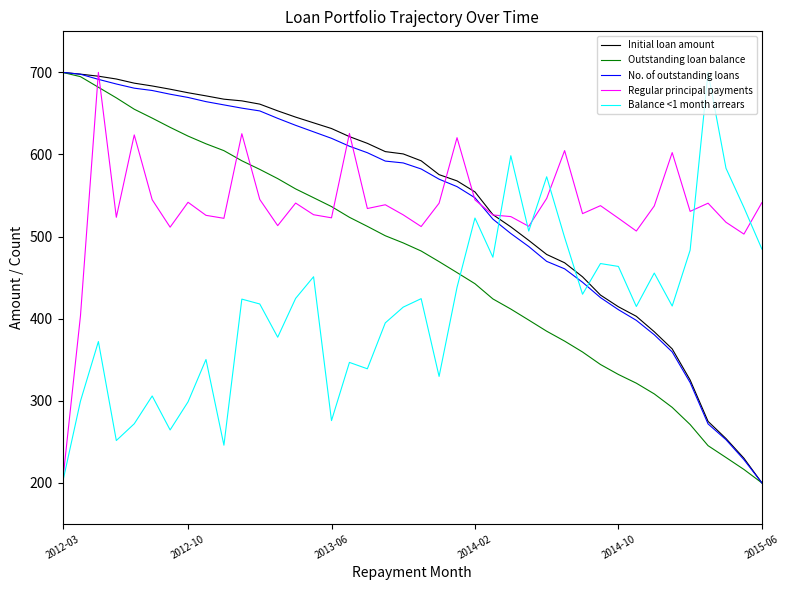

True or false: Balance <1 month arrears and Initial loan amount intersect in this chart.

True